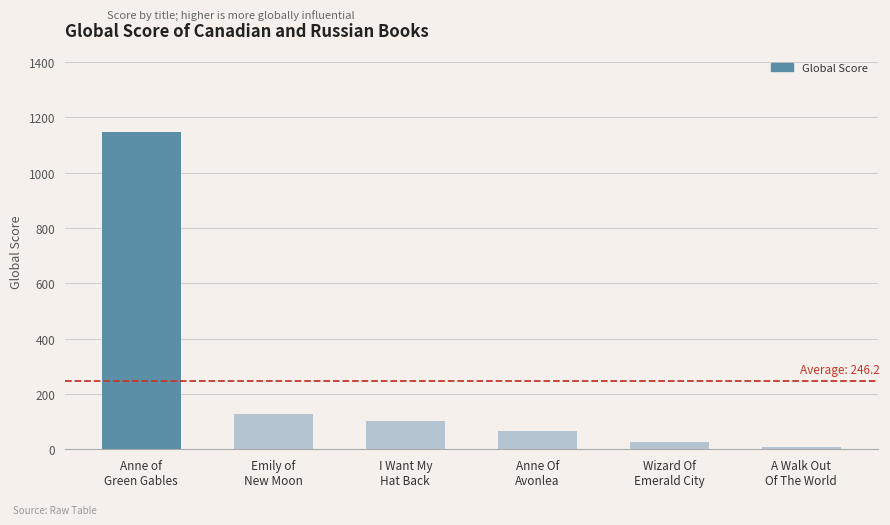

What is the label of the 2nd bar from the right?

Wizard Of
Emerald City